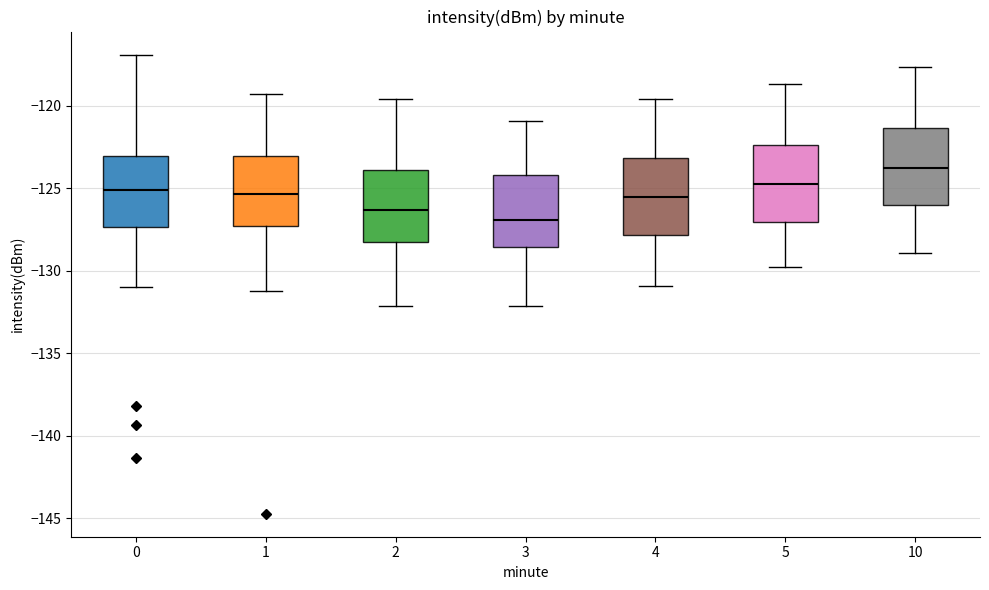

Reading left to right, read every box against the y-axis: the position of its median line, the range the box covers, and the ends of its whiskers. The values are not printed on the chart, so give them approximately, as read against the axis.

0: median -125.0, box -127.5 to -123.0, whiskers -131.0 to -117.0
1: median -125.5, box -127.5 to -123.0, whiskers -131.0 to -119.5
2: median -126.5, box -128.0 to -124.0, whiskers -132.0 to -119.5
3: median -127.0, box -128.5 to -124.0, whiskers -132.0 to -121.0
4: median -125.5, box -128.0 to -123.0, whiskers -131.0 to -119.5
5: median -124.5, box -127.0 to -122.5, whiskers -130.0 to -118.5
10: median -124.0, box -126.0 to -121.5, whiskers -129.0 to -117.5